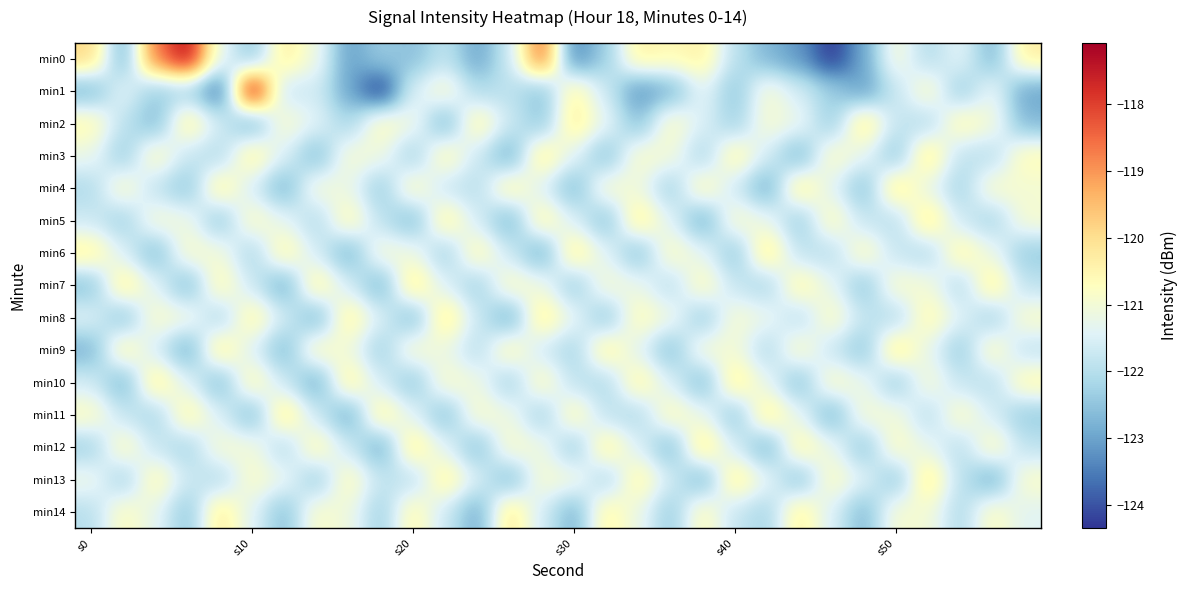

At how many categories does at least one series exceed -119?

4